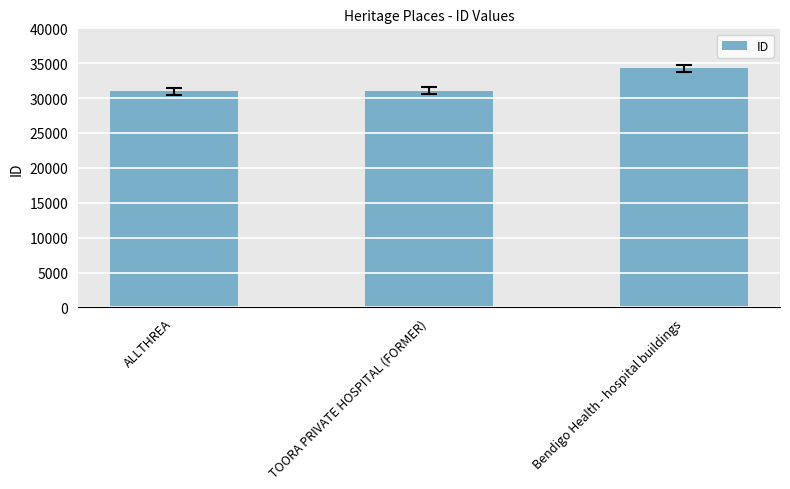

At which category does the chart reach its peak across all series?

Bendigo Health - hospital buildings